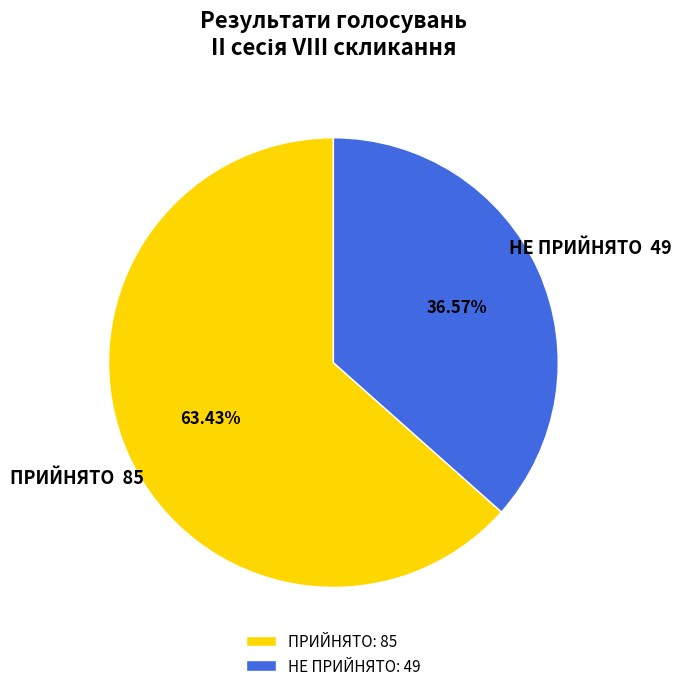

Between НЕ ПРИЙНЯТО and ПРИЙНЯТО, which is larger?

ПРИЙНЯТО